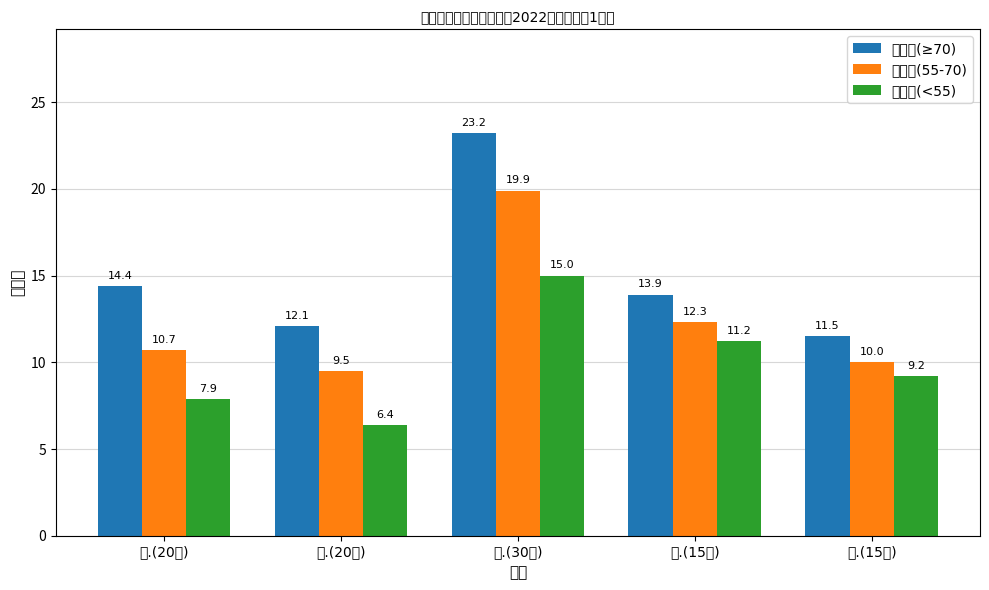

What is the sum of all 高分组(≥70) values?

75.1